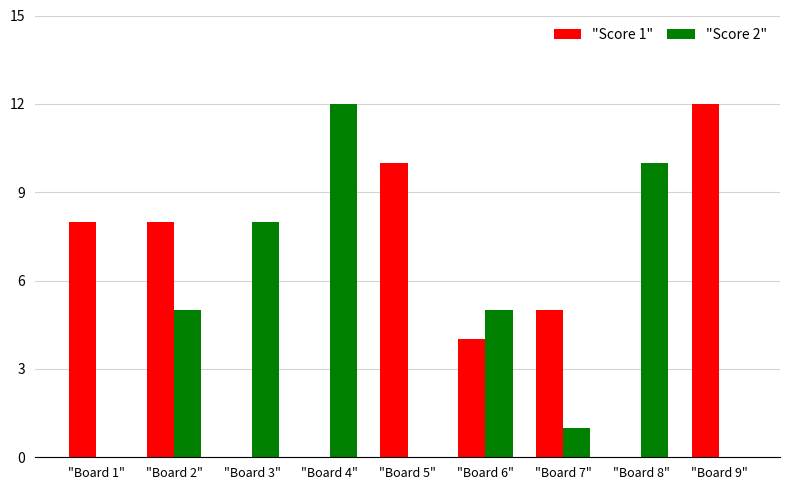

Between "Board 2" and "Board 5", which series saw the biggest shift?

"Score 2"